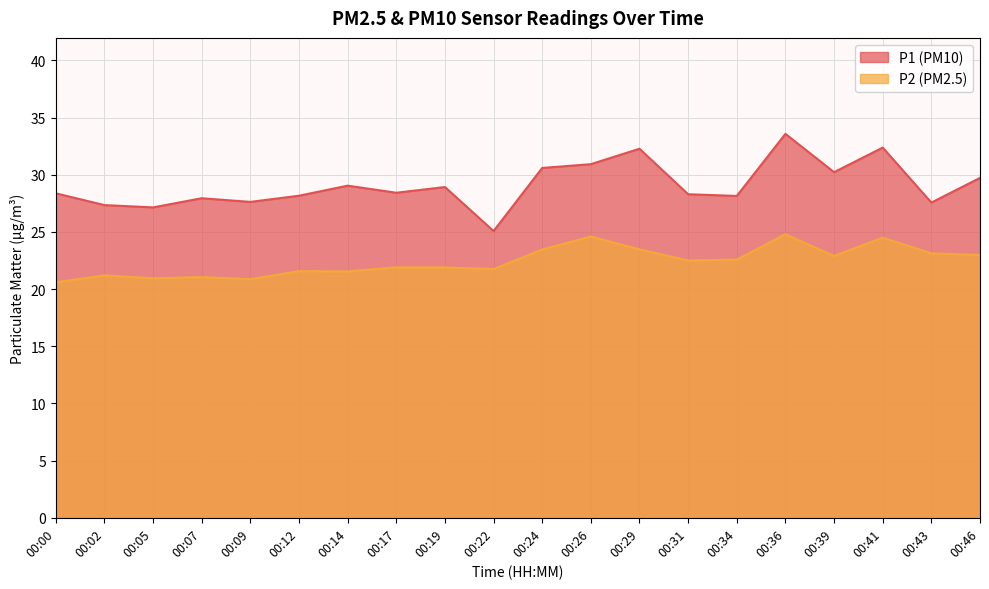

Rank the series by their maximum value, from lowest to highest.

P2 (PM2.5), P1 (PM10)